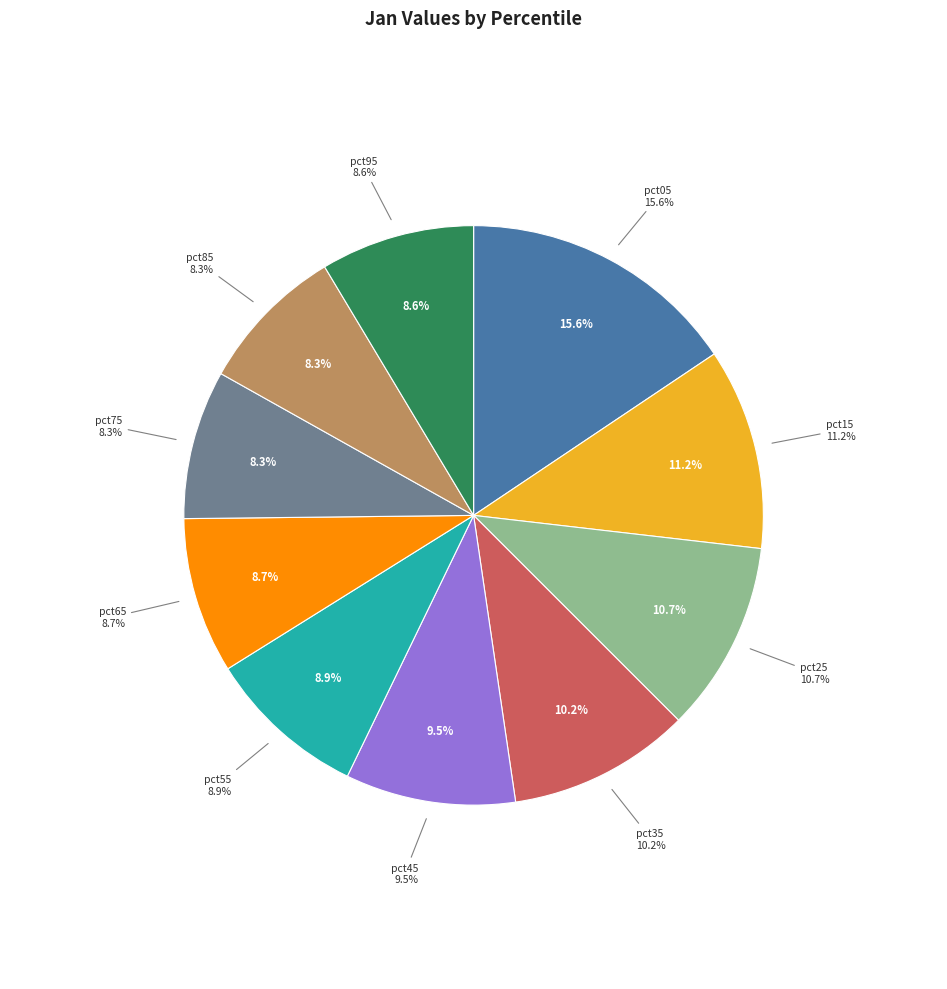

Do pct75 and pct45 together represent more than half of the pie?

No